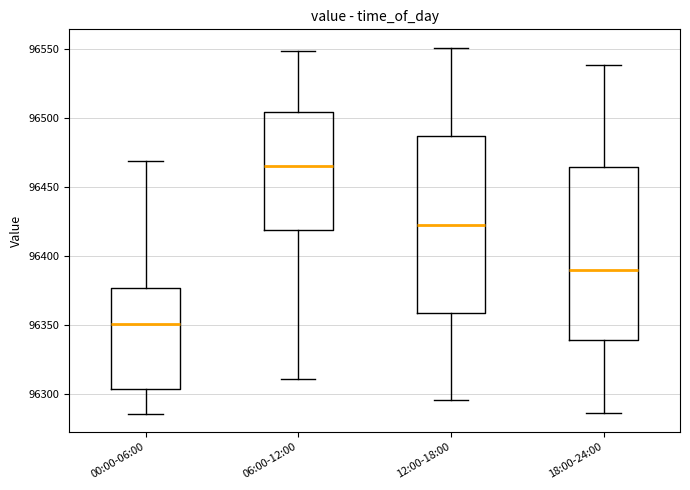

Reading left to right, transcribe this box plot: for each box, give where its median line is, the range the box spans, and where its two whiskers end, as read against the y-axis. The values are not printed on the chart, so give them approximately, as read against the axis.

00:00-06:00: median 96350, box 96305 to 96375, whiskers 96285 to 96470
06:00-12:00: median 96465, box 96420 to 96505, whiskers 96310 to 96550
12:00-18:00: median 96425, box 96360 to 96485, whiskers 96295 to 96550
18:00-24:00: median 96390, box 96340 to 96465, whiskers 96285 to 96540